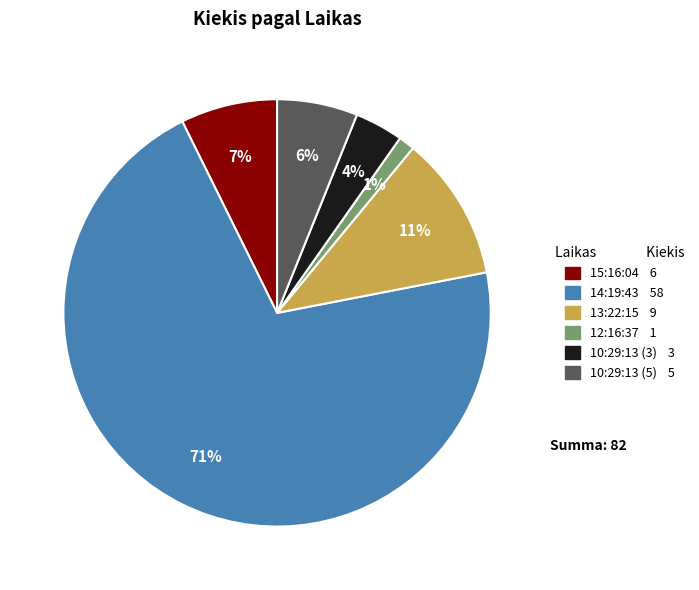

How many segments does this pie chart have?

6